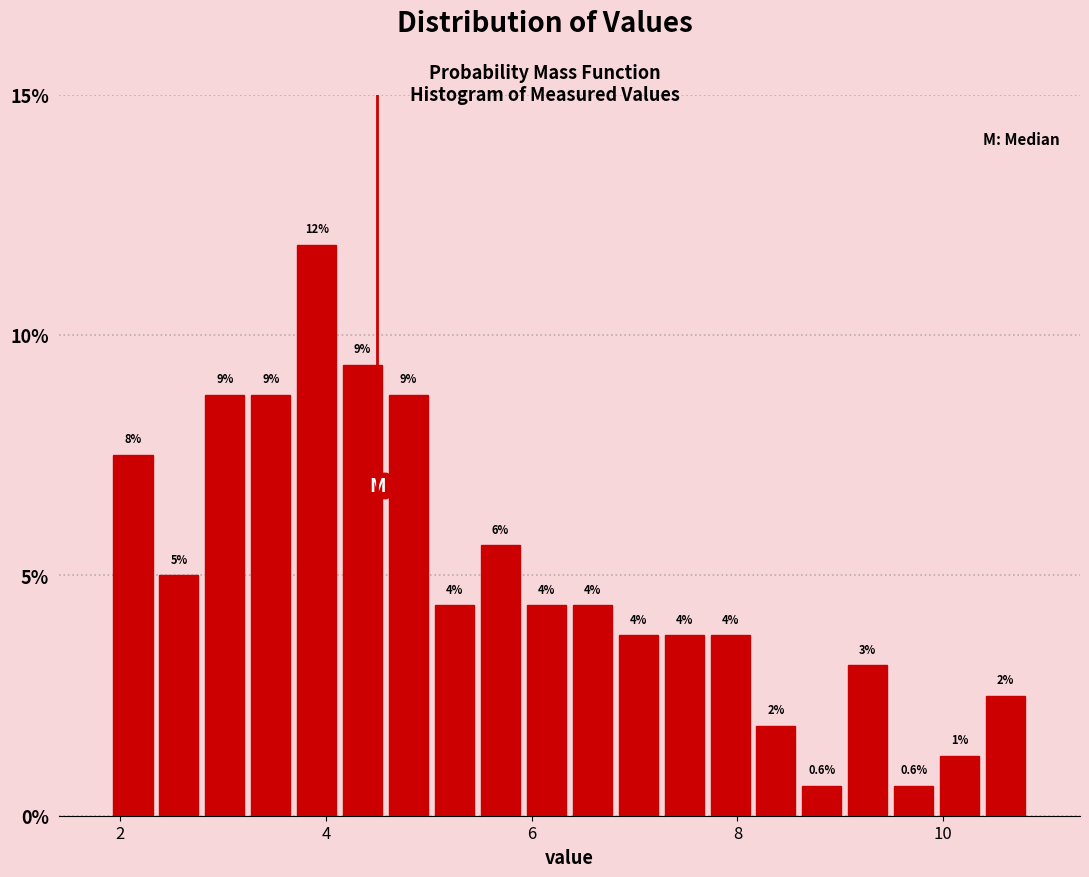

Read against the x-axis, roughly where is the centre of the tallest bar?

4.0